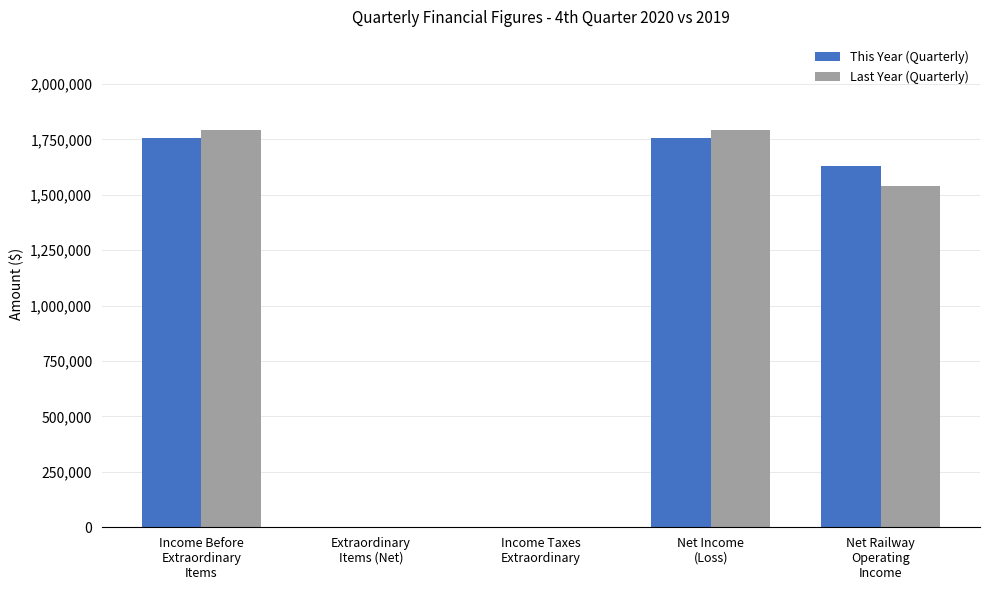

Reading right to left, list all the values displayed in this chart.

This Year (Quarterly): Net Railway
Operating
Income=1631377	Net Income
(Loss)=1755147	Income Taxes
Extraordinary=0	Extraordinary
Items (Net)=0	Income Before
Extraordinary
Items=1755147
Last Year (Quarterly): Net Railway
Operating
Income=1538317	Net Income
(Loss)=1792891	Income Taxes
Extraordinary=0	Extraordinary
Items (Net)=0	Income Before
Extraordinary
Items=1792891